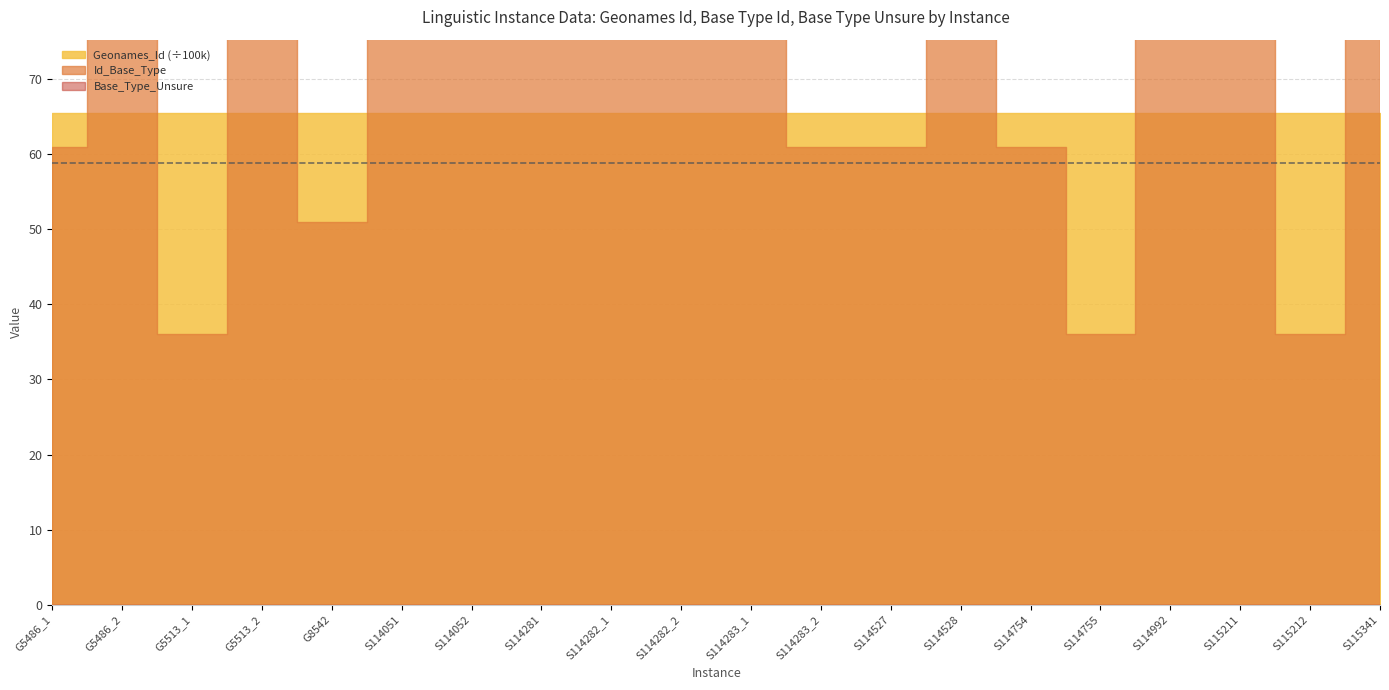

True or false: Base_Type_Unsure has more than 1 points higher than both neighbors.

False